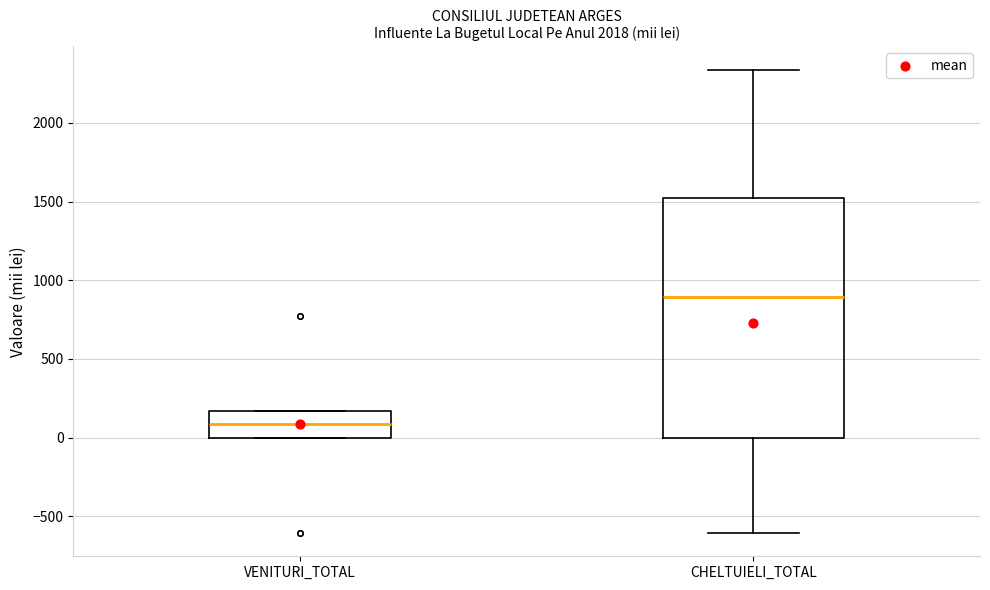

Comparing the boxes themselves (not the whiskers), which one is the tallest?

CHELTUIELI_TOTAL